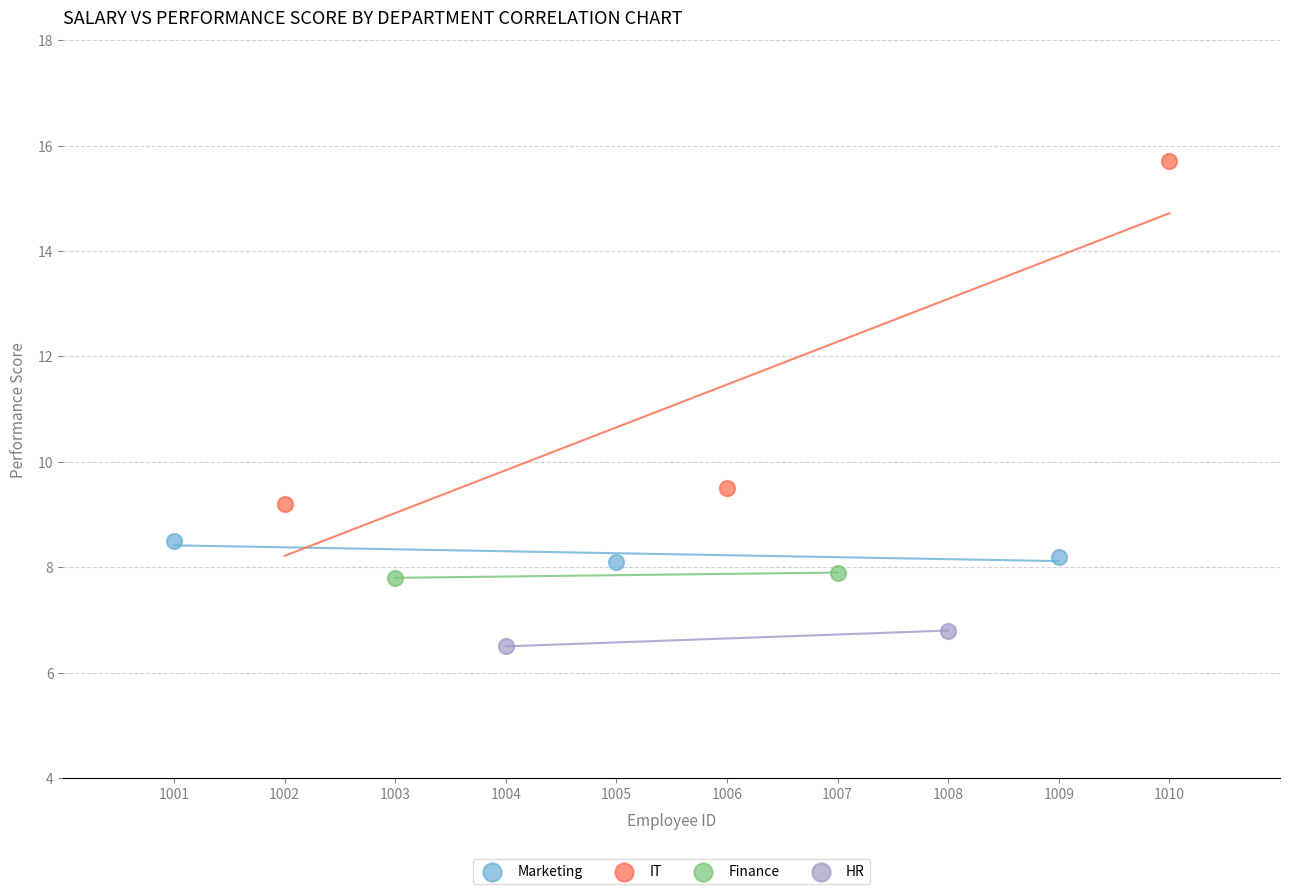

Which series contains the highest Y value?

IT